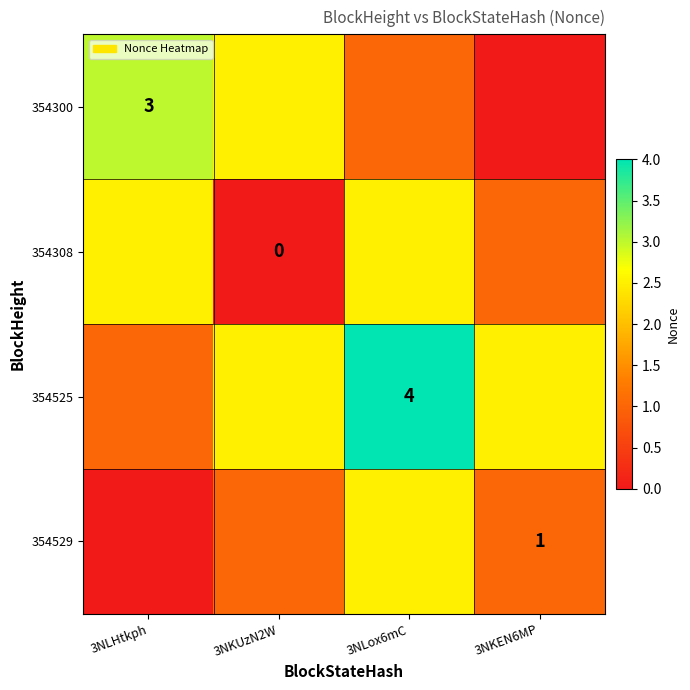

At which label does 354529 first exceed 1?

3NLox6mC